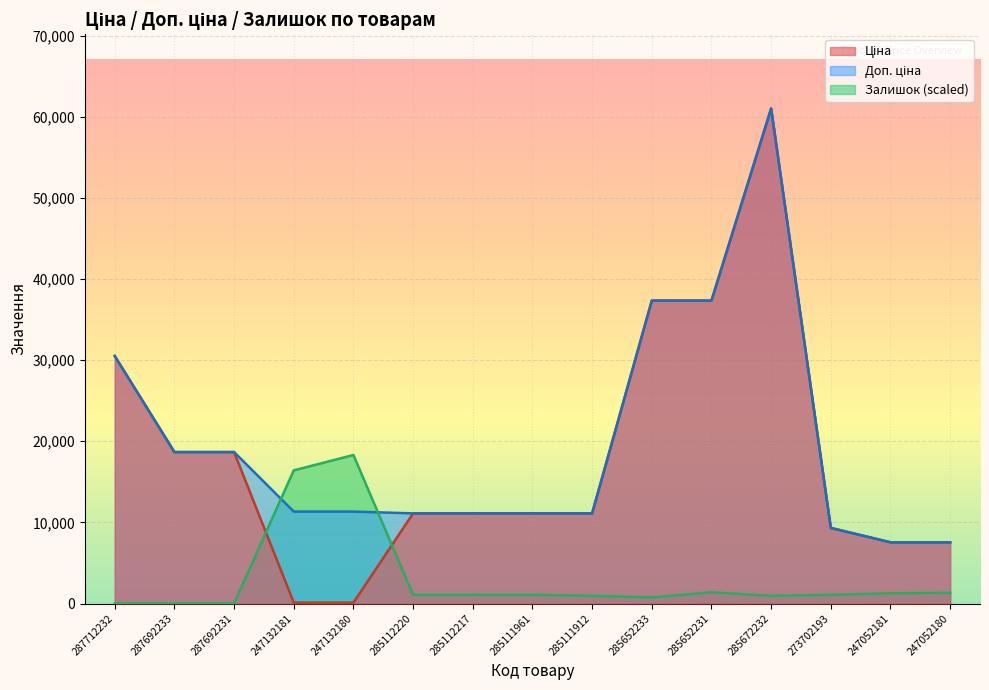

In Ціна, how many points are higher than both neighbors (excluding endpoints)?

1